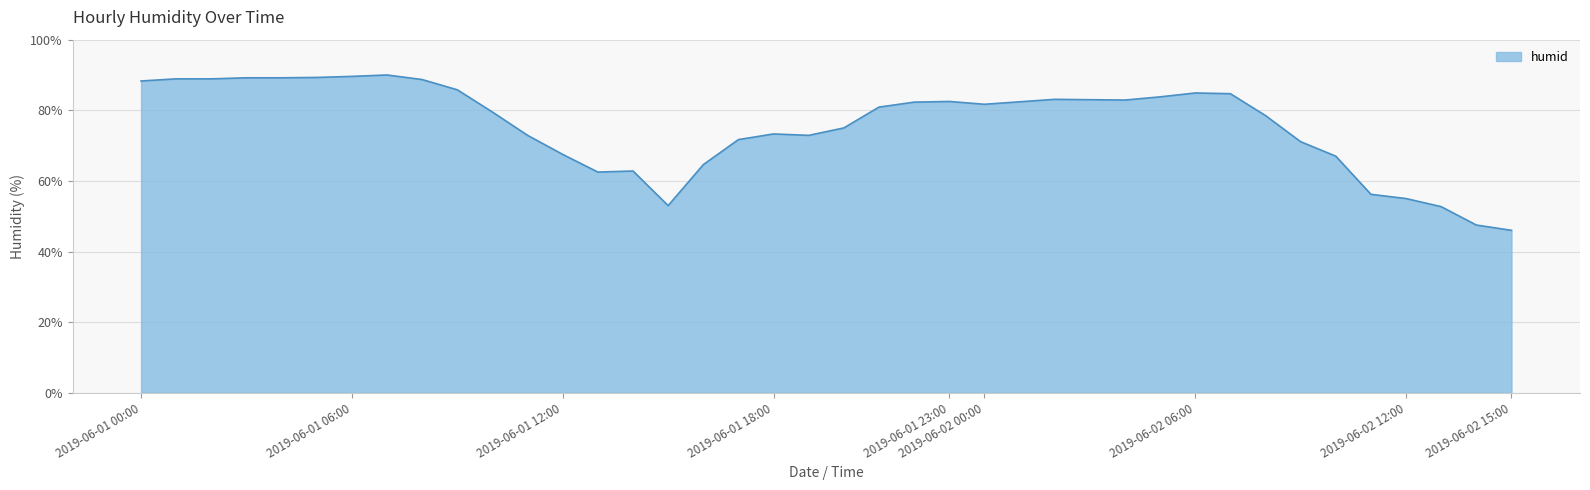

What is the smallest value displayed?

46.0